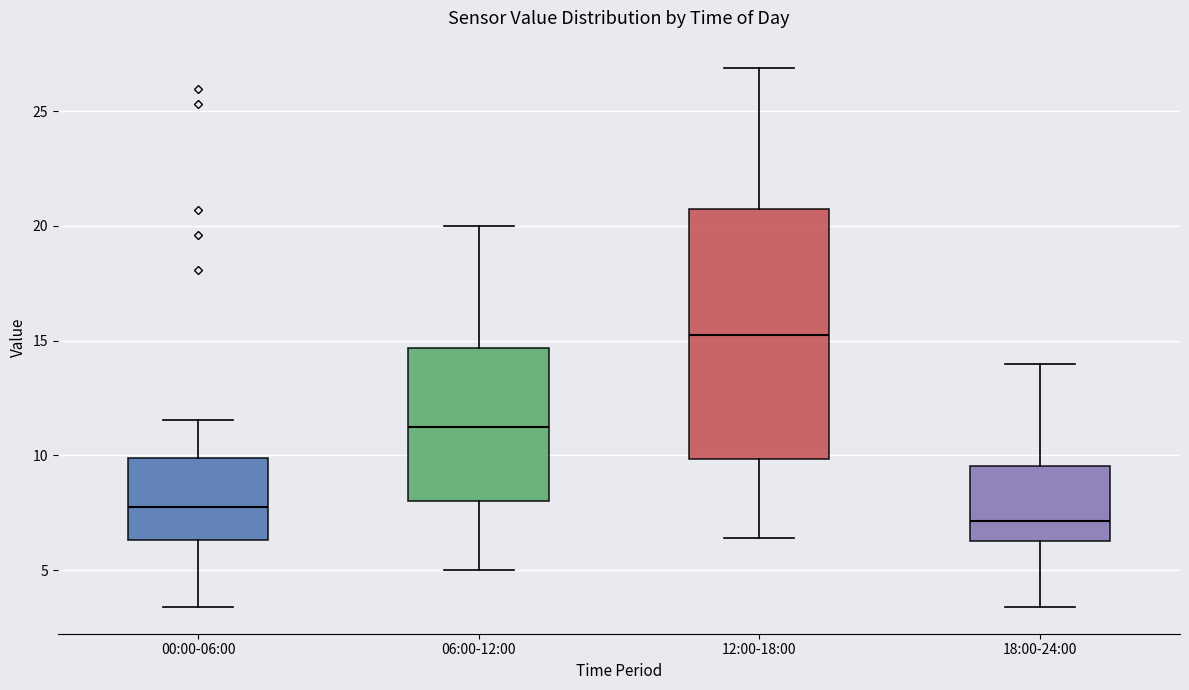

Which box has the highest median line?

12:00-18:00